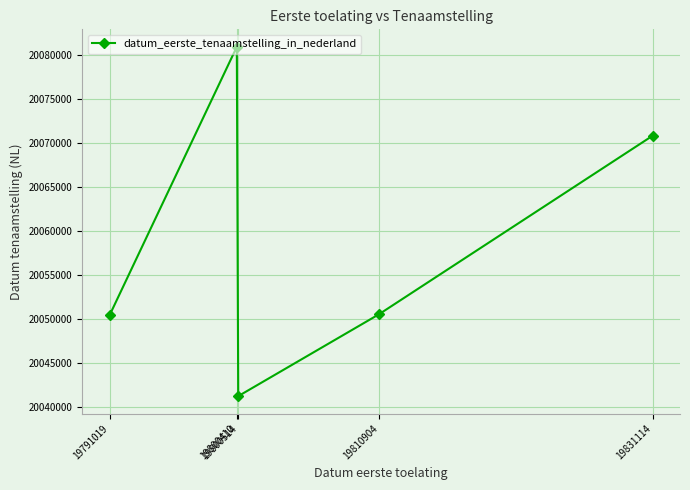

At which category does the chart reach its peak across all series?

19800410